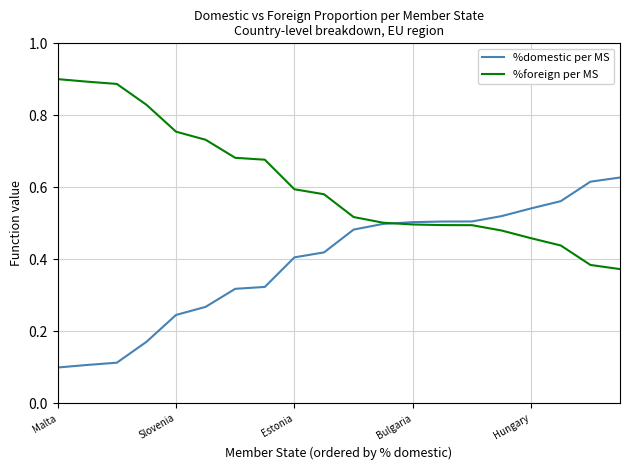

Rank the series by their average value, from highest to lowest.

%foreign per MS, %domestic per MS